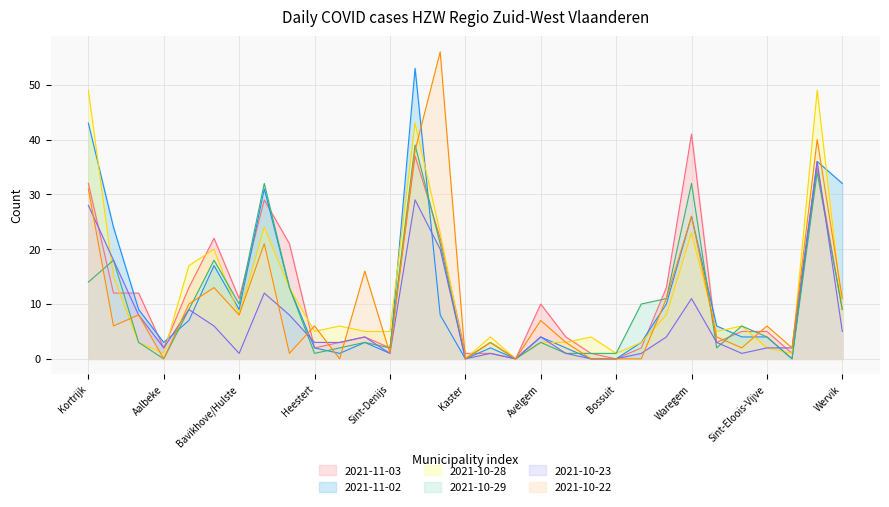

Between which two adjacent categories do 2021-10-22 and 2021-11-03 first intersect?

Zwevegem and Heestert